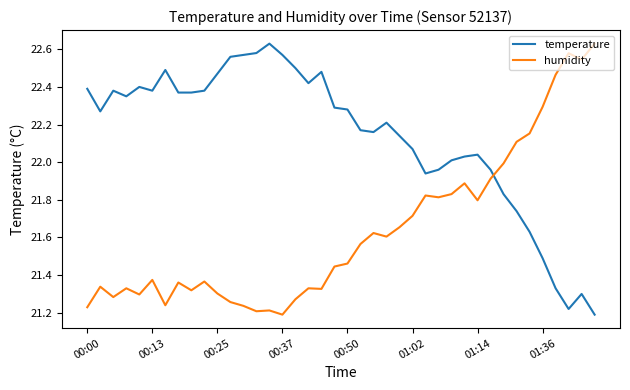

Which series ends up on top after the final intersection of temperature and humidity?

humidity